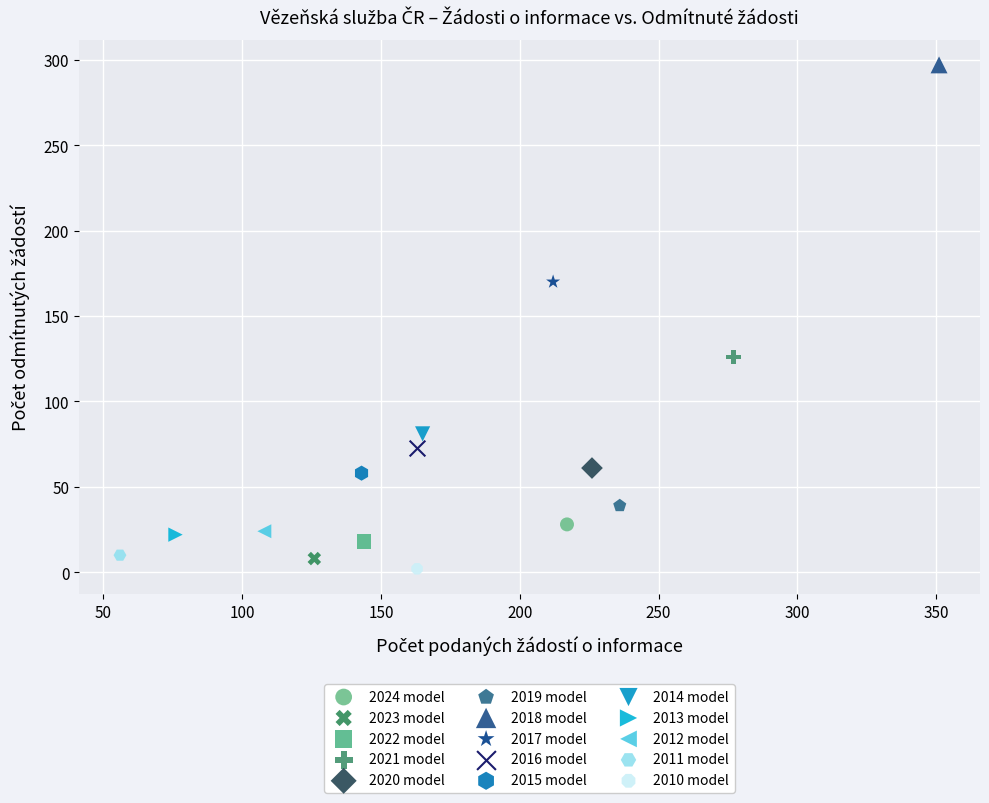

Which series reaches the minimum Y coordinate?

2010 model